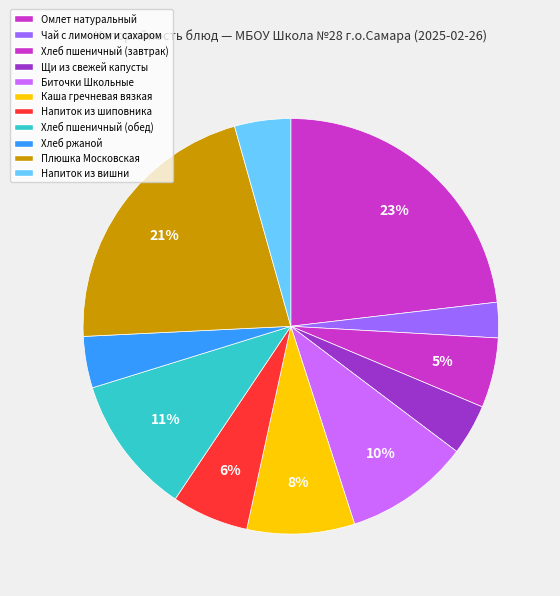

What is the change in value from Напиток из шиповника to Хлеб пшеничный (обед)?

+81